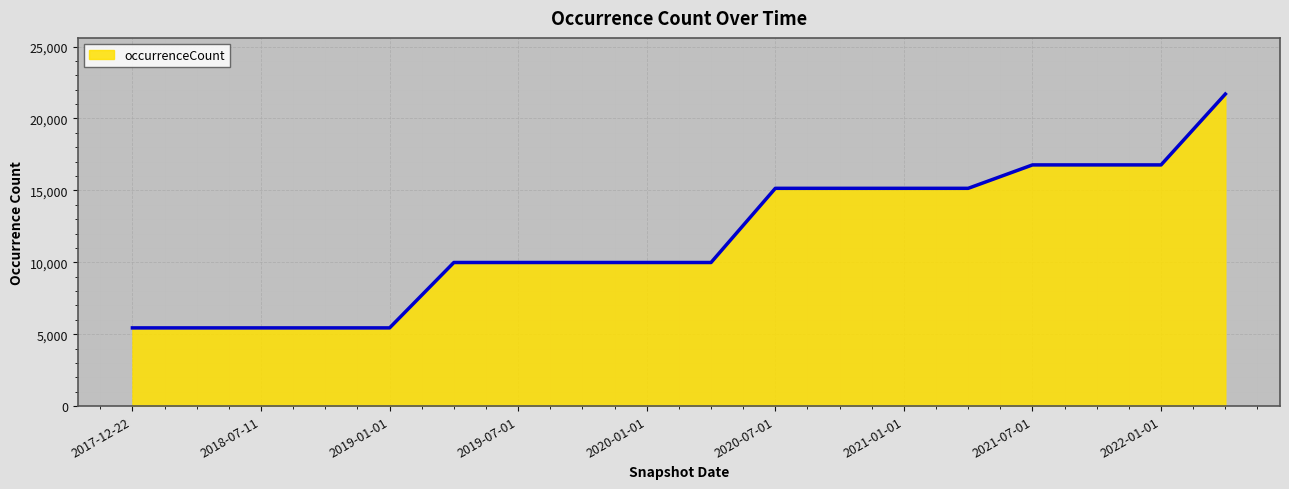

What is the minimum value shown in the chart?

5438